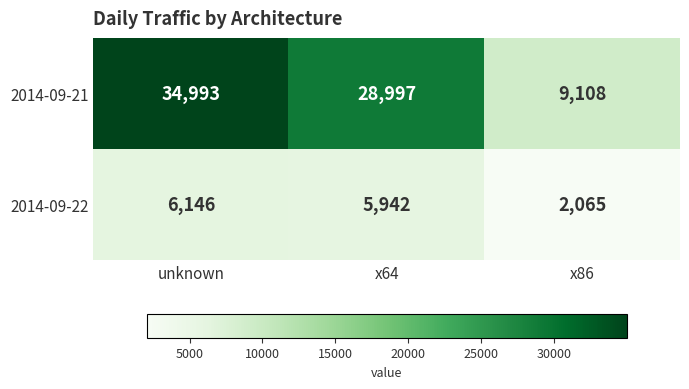

Between x64 and x86, which series saw the biggest shift?

2014-09-21